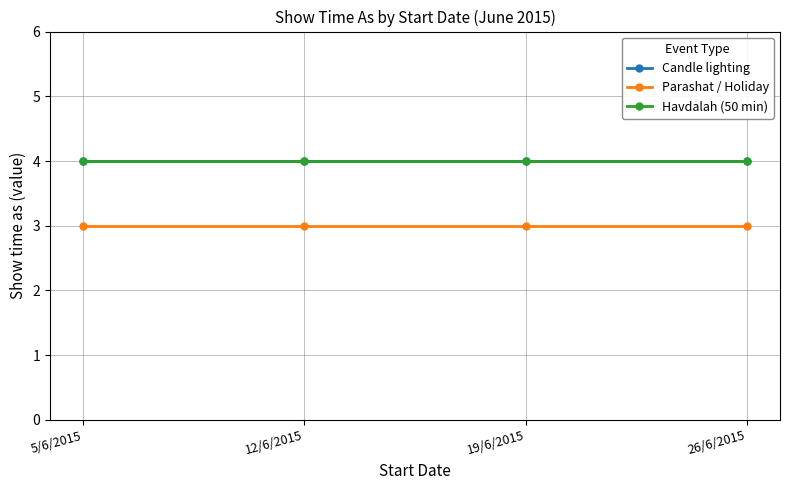

Does the chart have visible grid lines?

Yes